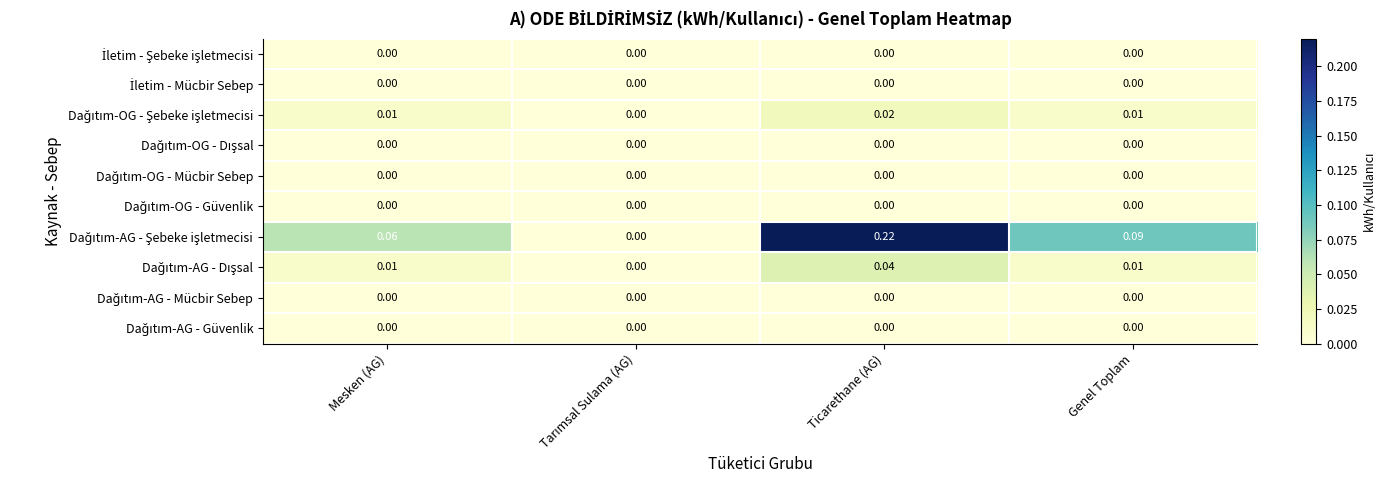

Which label corresponds to the largest value in the chart?

Ticarethane (AG)